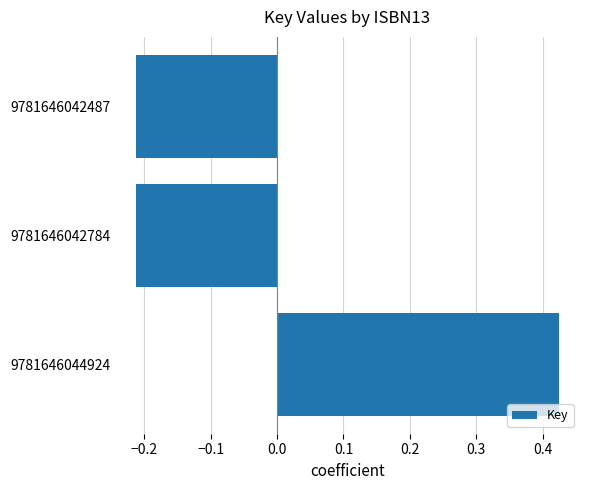

At which category does the chart reach its peak across all series?

9781646044924